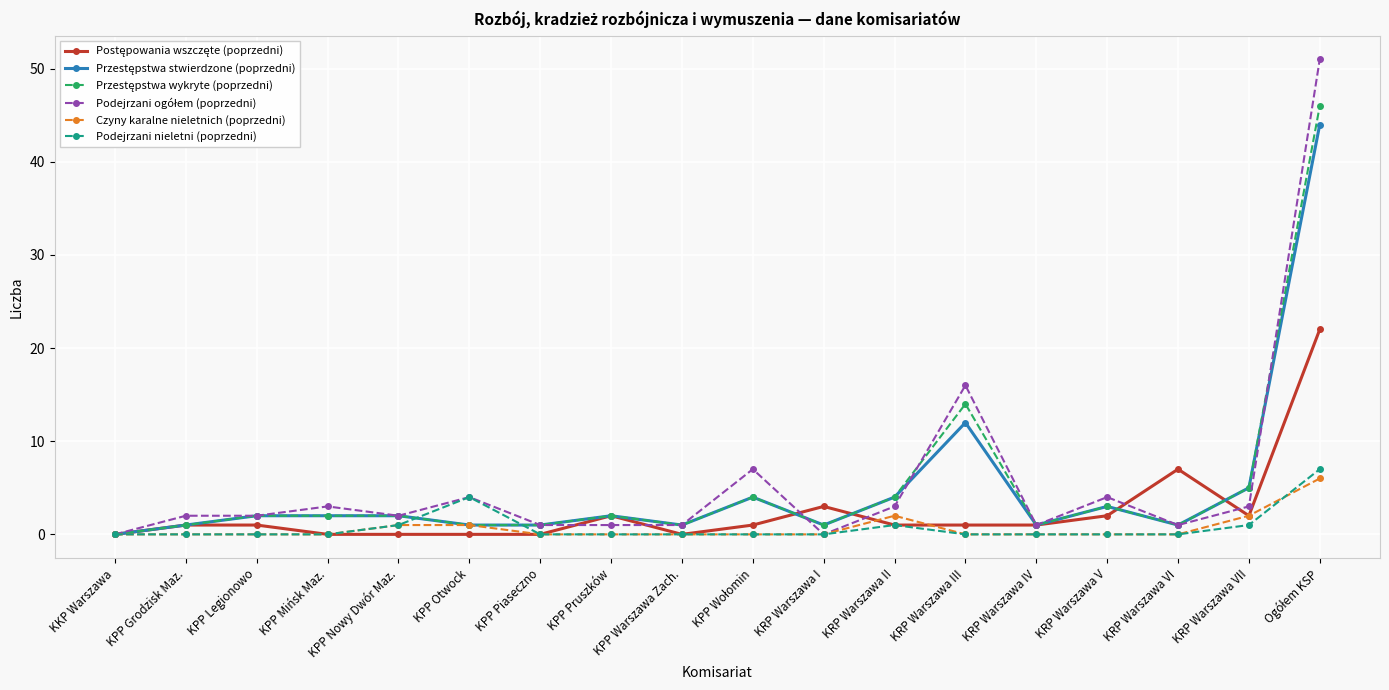

What position from the right is KRP Warszawa V?

4